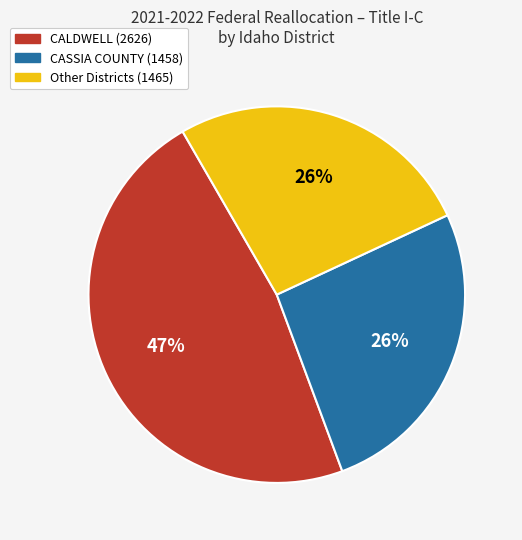

To the nearest percent, what is the average slice percentage?

33%